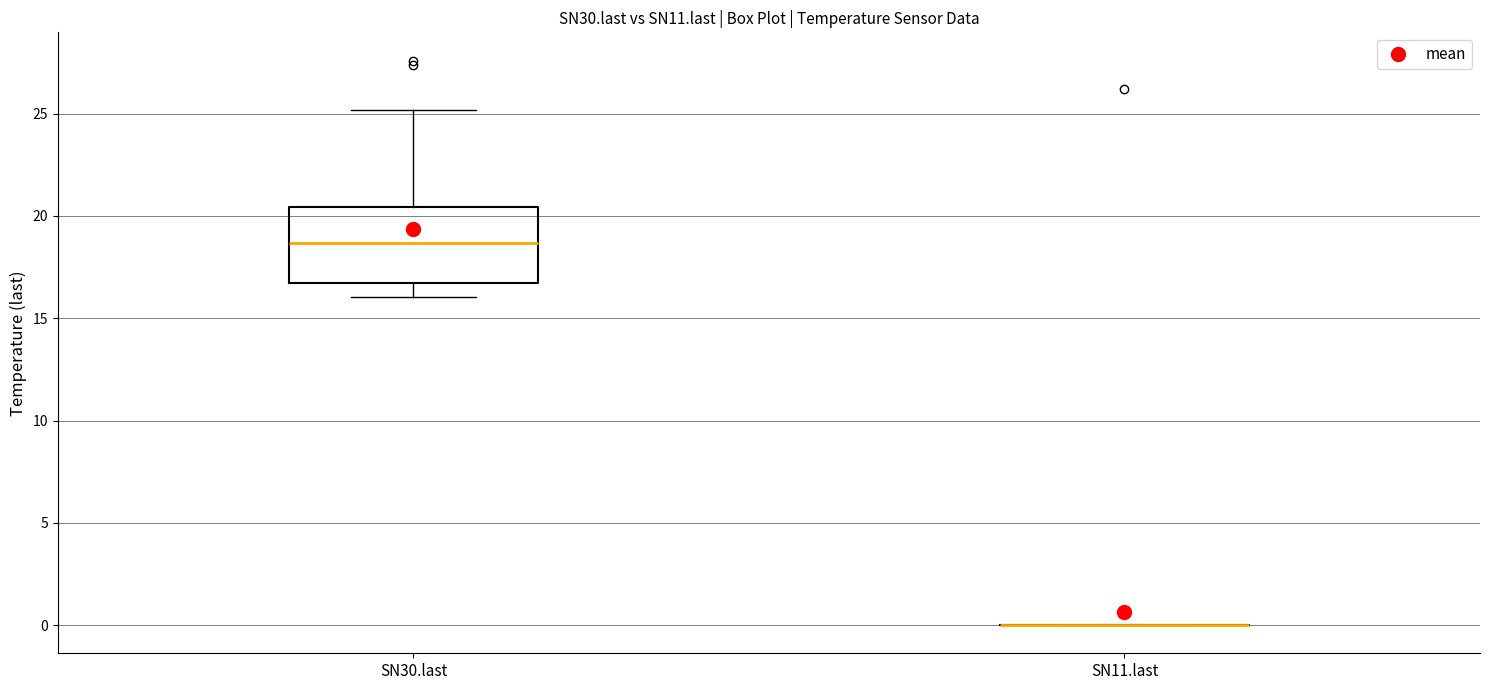

Reading left to right, read every box against the y-axis: the position of its median line, the range the box covers, and the ends of its whiskers. The values are not printed on the chart, so give them approximately, as read against the axis.

SN30.last: median 18.5, box 16.5 to 20.5, whiskers 16.0 to 25.0
SN11.last: box collapsed to a line at 0.0, whiskers 0.0 to 0.0